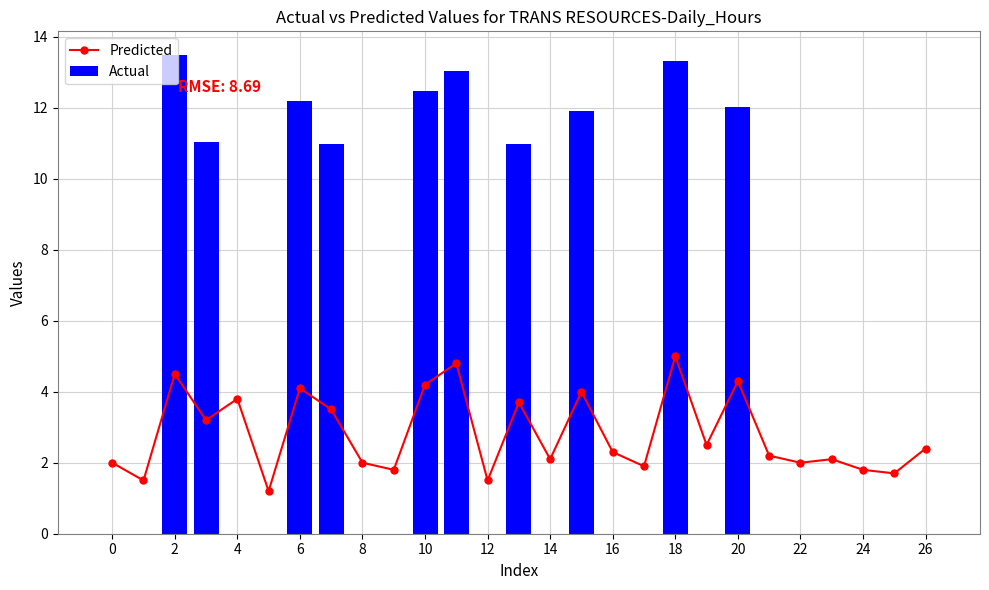

What is the difference between the second highest and second lowest values in the Predicted series?

3.3